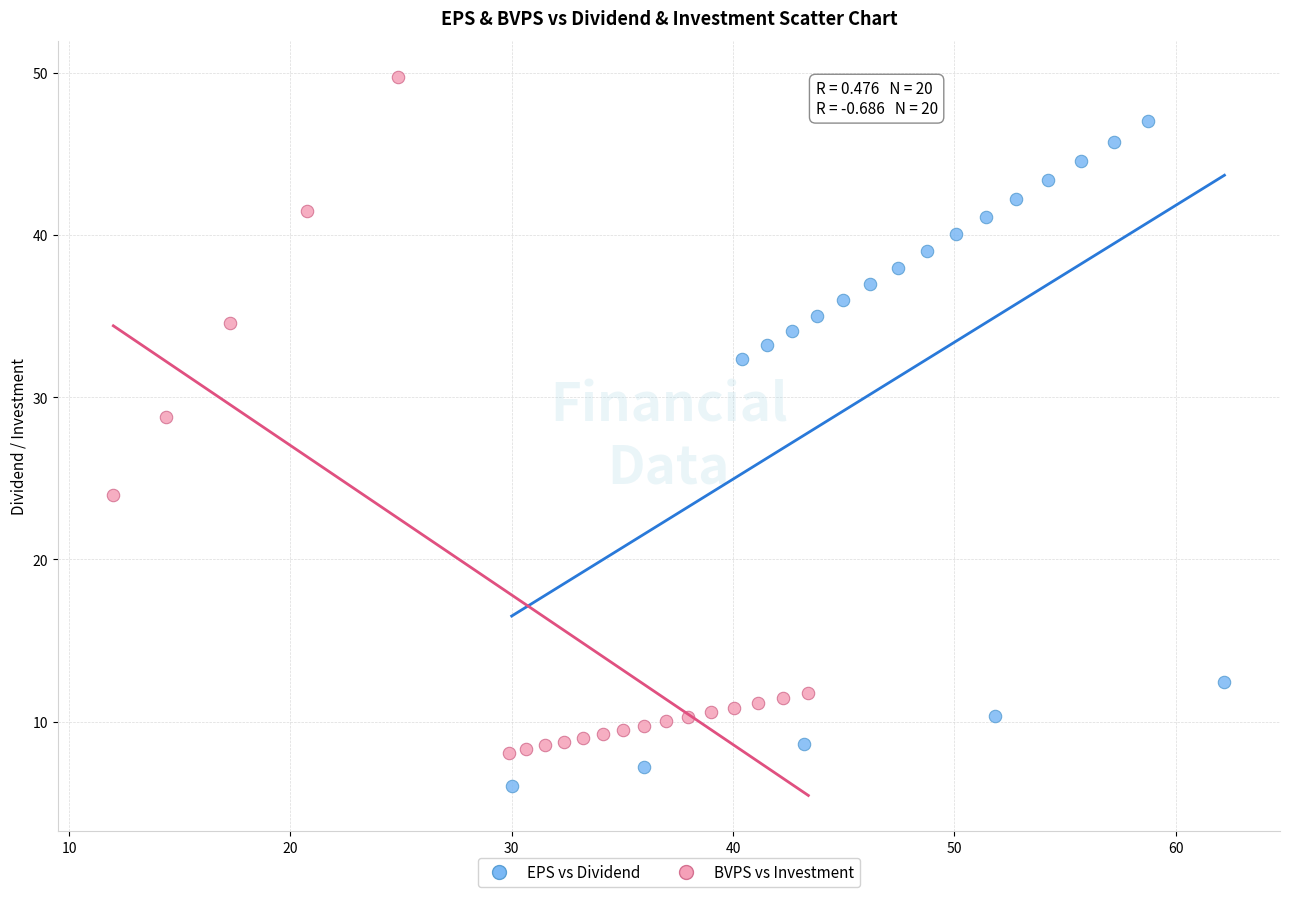

Which series reaches the minimum Y coordinate?

EPS vs Dividend